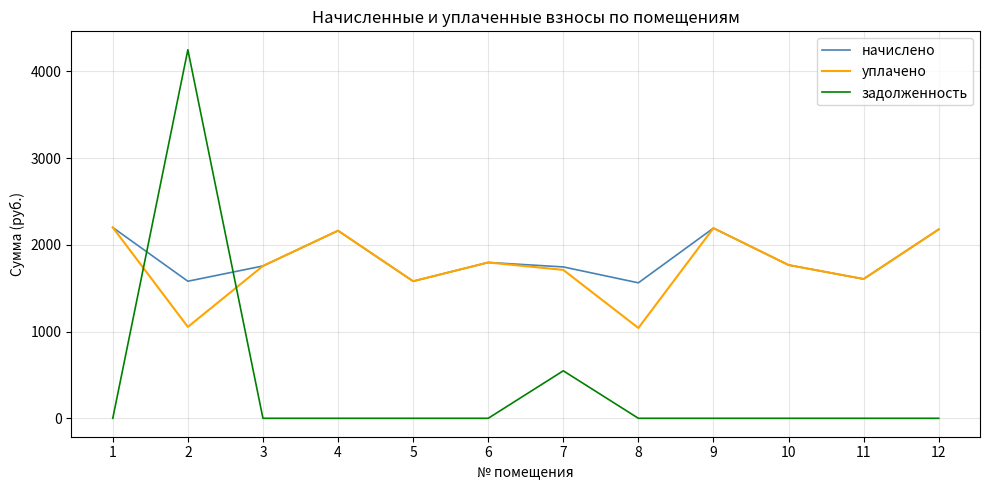

In начислено, how many points are lower than both neighbors (excluding endpoints)?

4